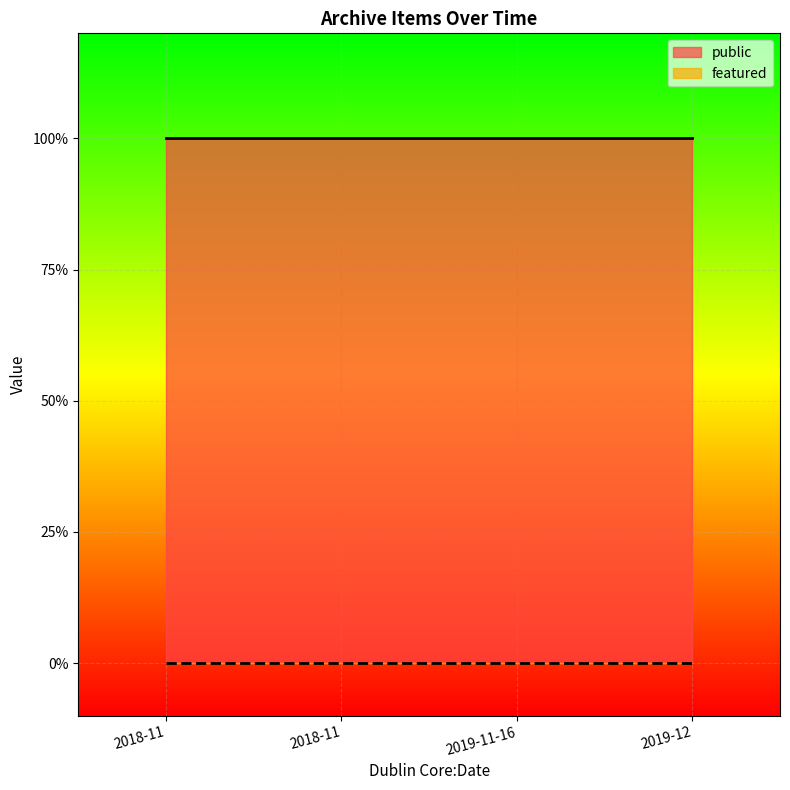

How many series are shown in this chart?

2